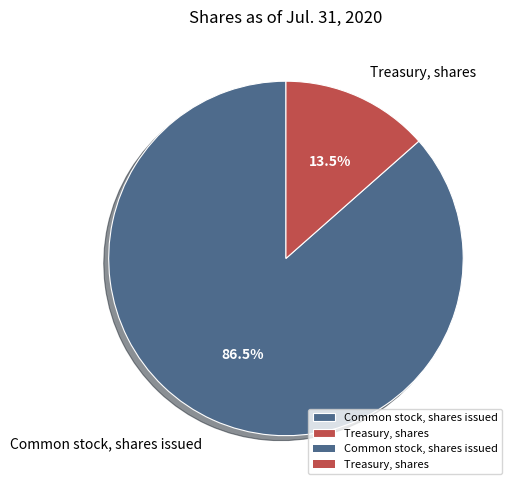

Between Treasury, shares and Common stock, shares issued, which is larger?

Common stock, shares issued